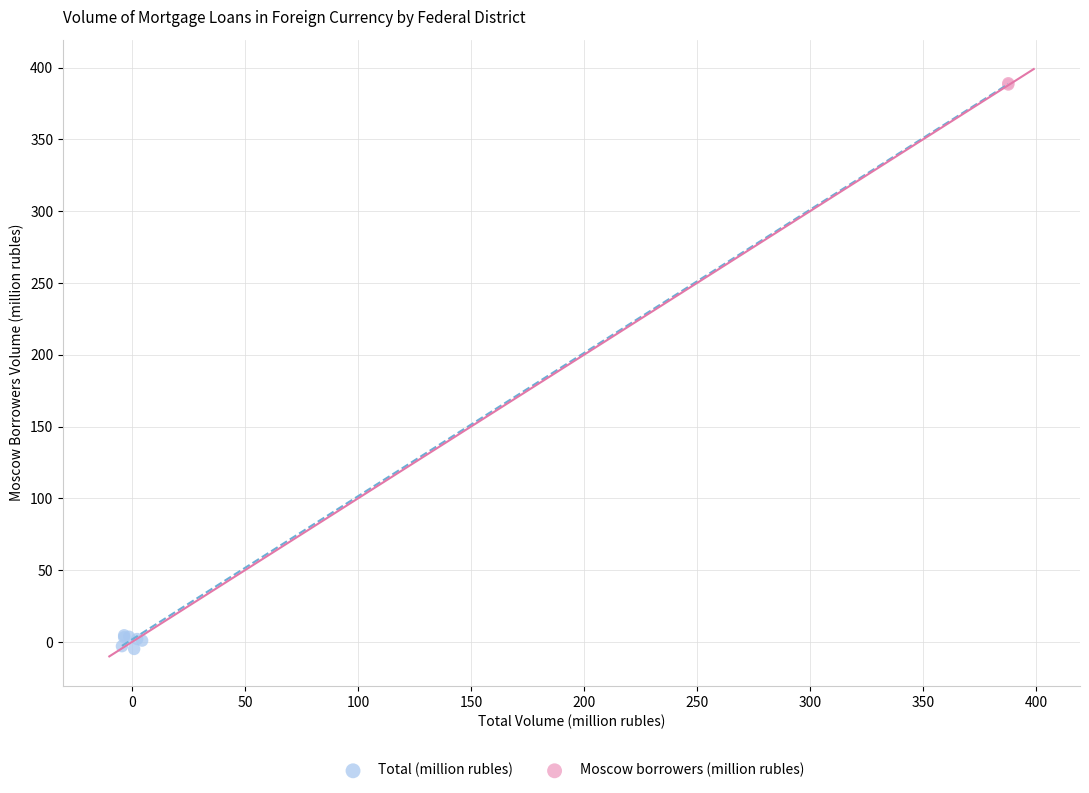

Which series has the largest Y range (max minus min)?

Total (million rubles)